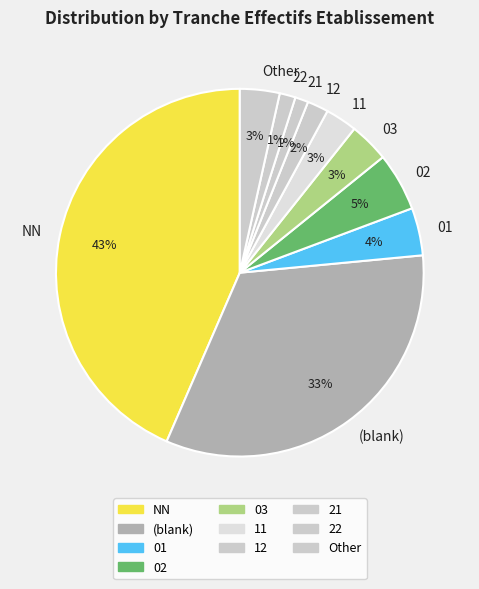

Does NN represent more than half of the total?

No